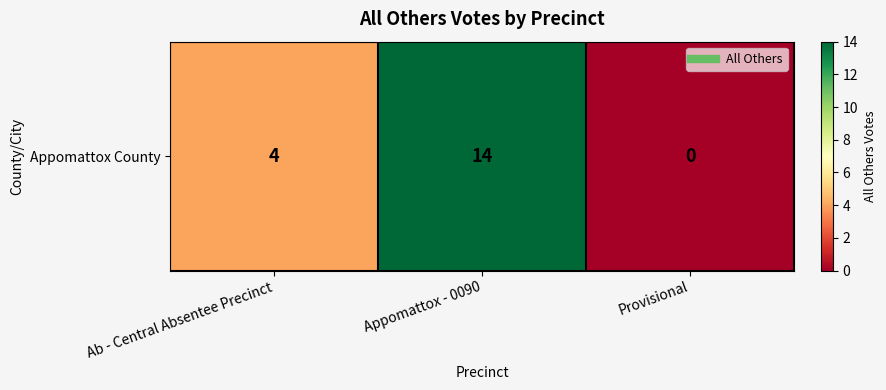

Reading left to right, what are all the values shown in this chart?

4	14	0